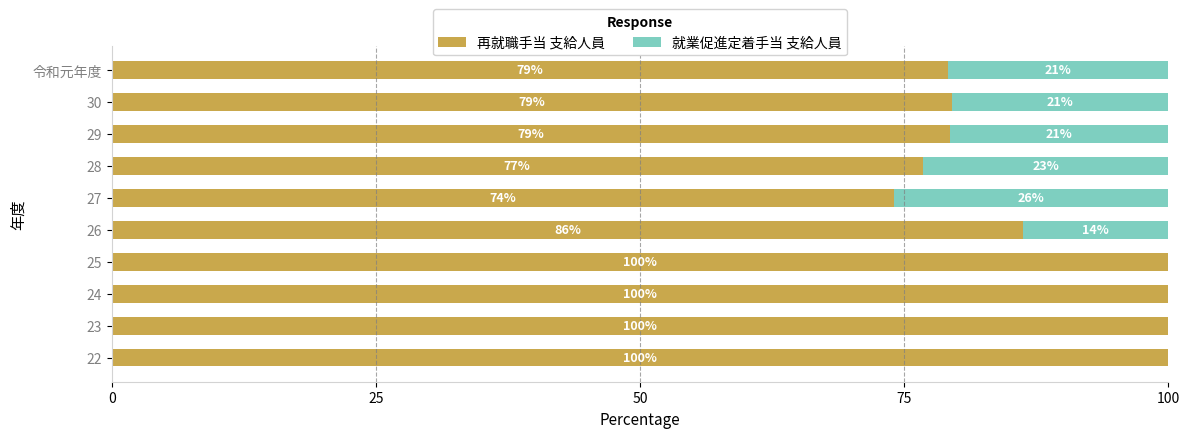

What is the total value across all series at 28?

100.0